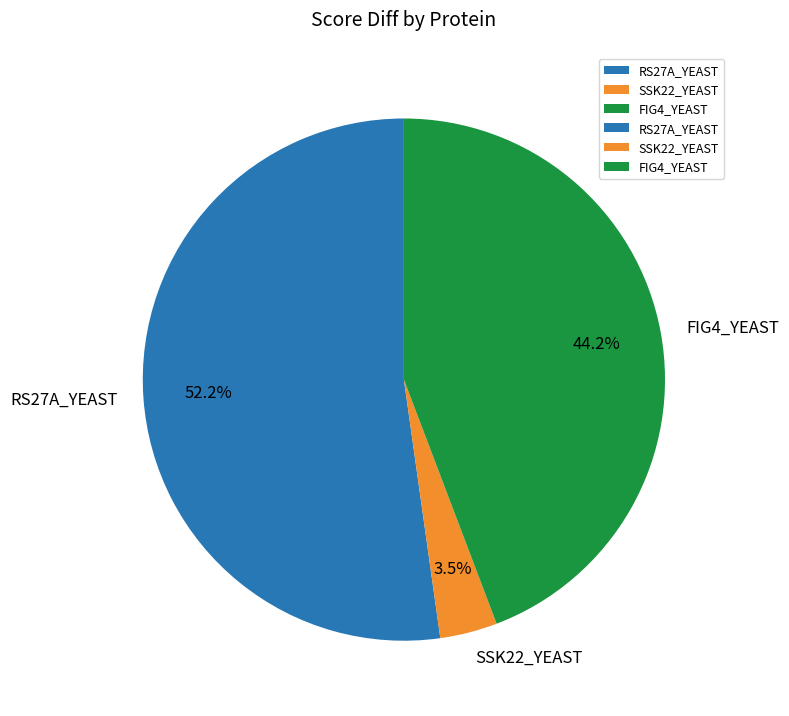

Is there any slice that represents more than half of the pie?

Yes